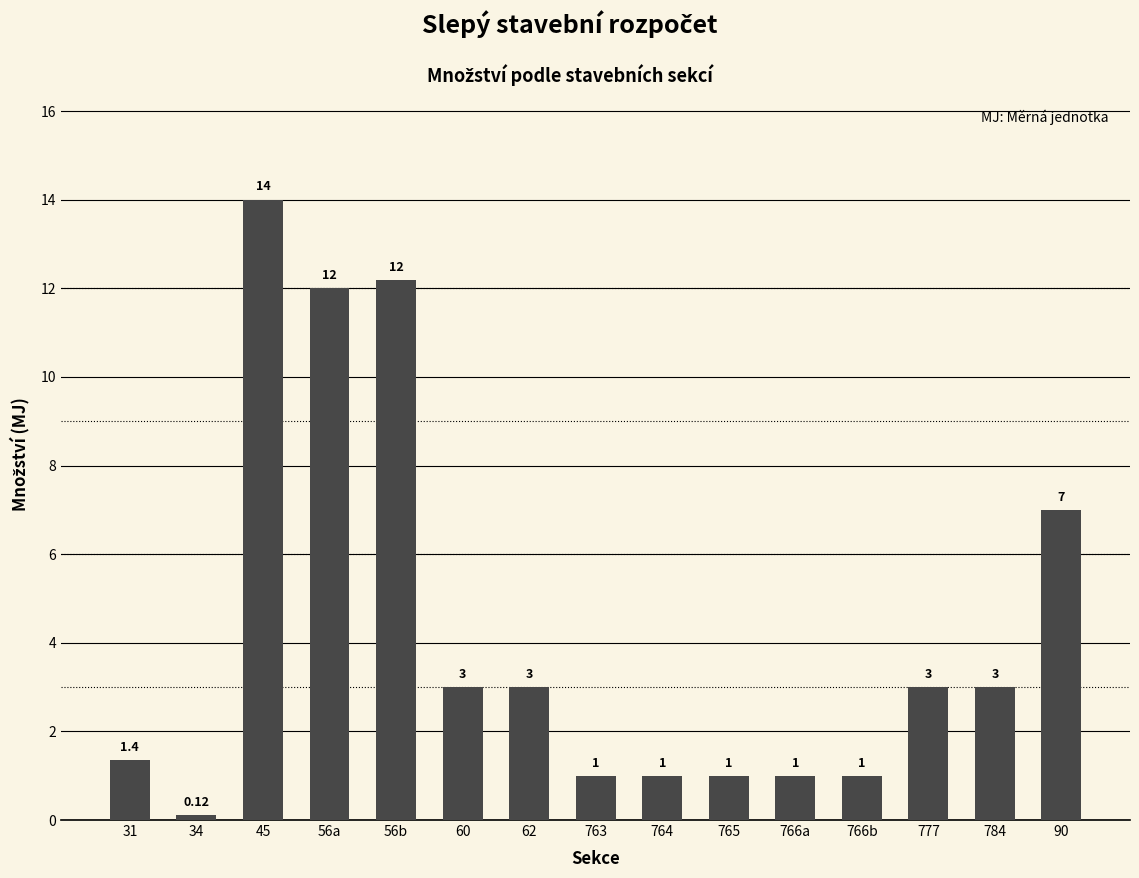

What is the change in value from 62 to 90?

+4.0